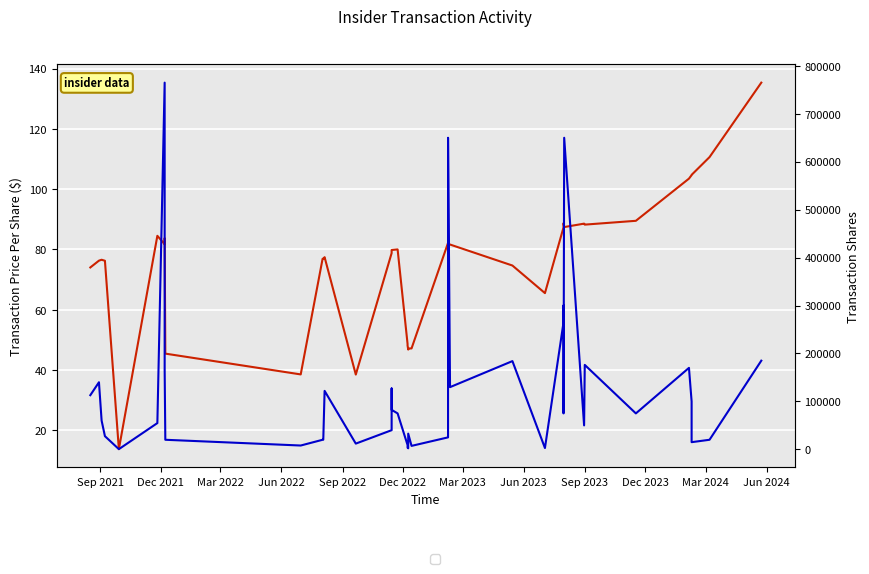

In transactionShares, how many points are higher than both neighbors (excluding endpoints)?

11